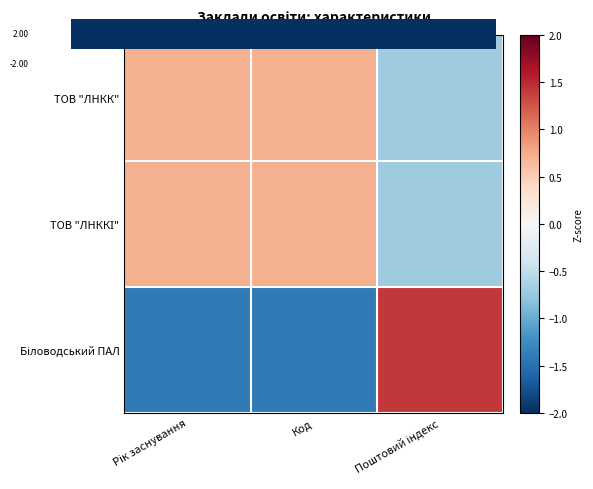

What is the lowest value of the ТОВ "ЛНКК" series?

-0.7